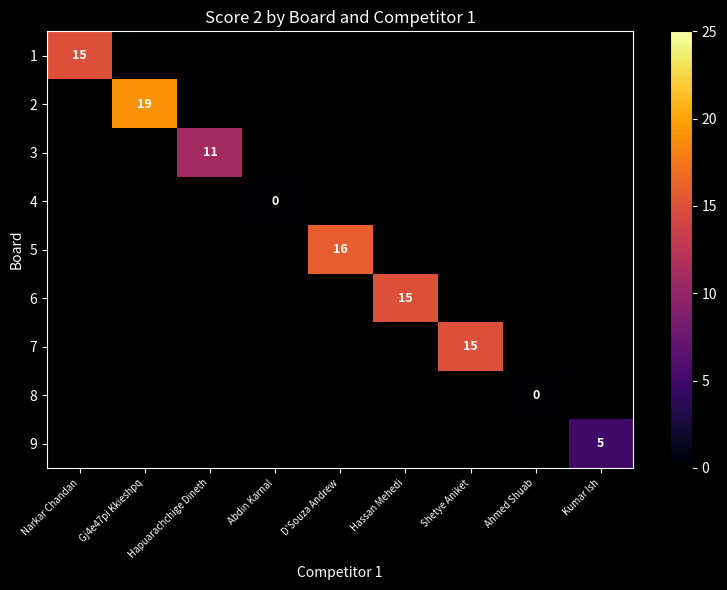

The value of 7 at Shetye Aniket is 15. True or false?

True